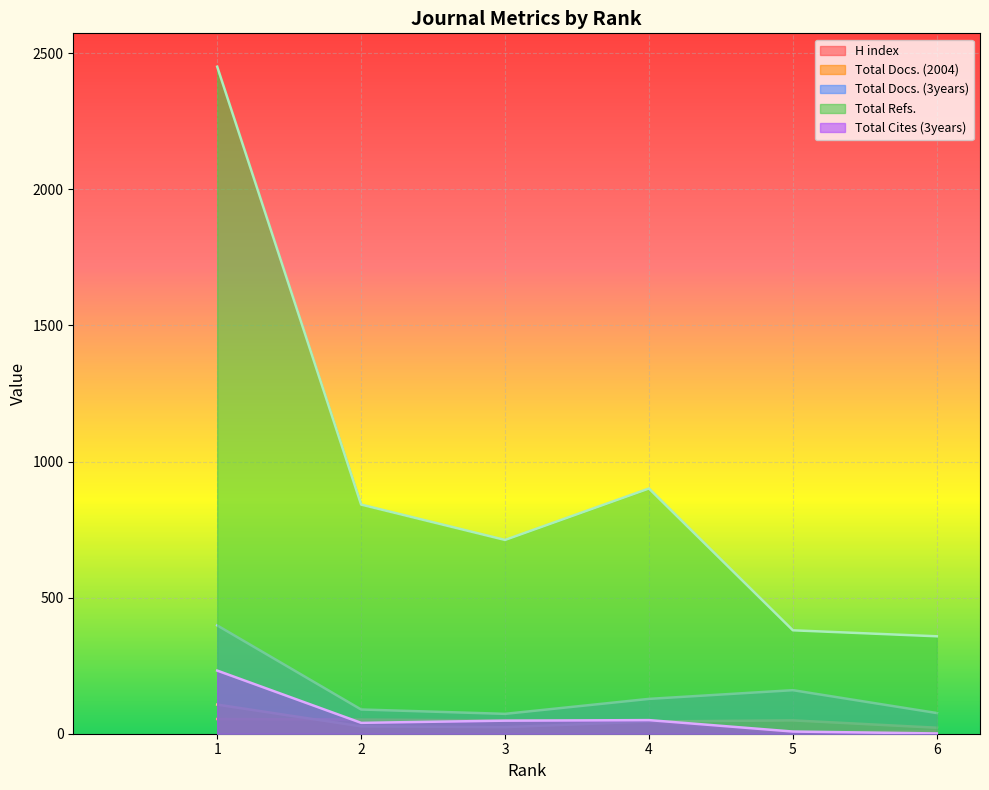

Which series has the largest total across all categories?

Total Refs.